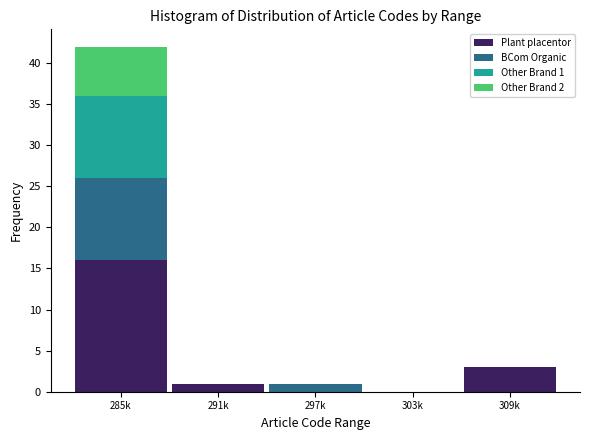

Reading left to right, what are the values for Plant placentor?

285k=16	291k=1	297k=0	303k=0	309k=3